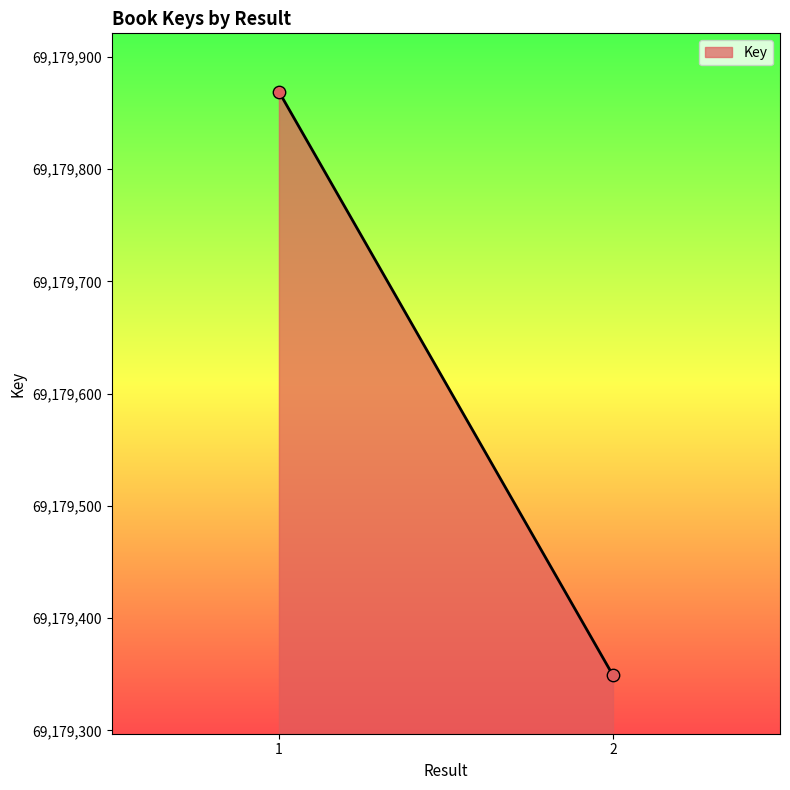

What is the range of Y values (max minus min)?

520